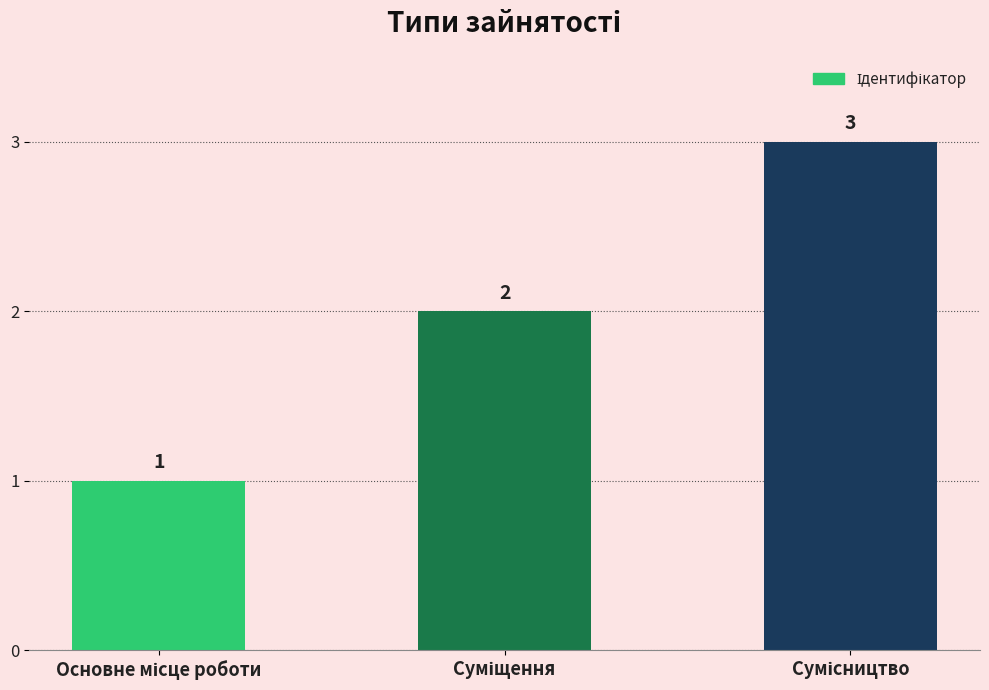

Are the bars horizontal?

No